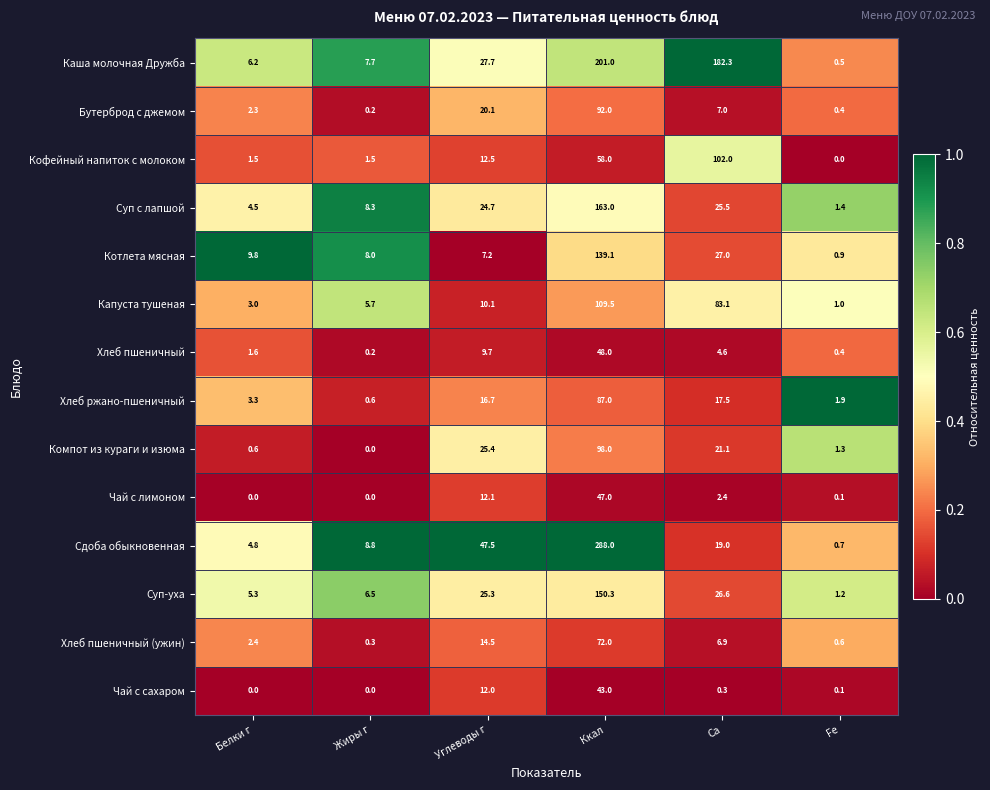

What is the difference between the Суп с лапшой values at Ккал and Белки г?

158.5